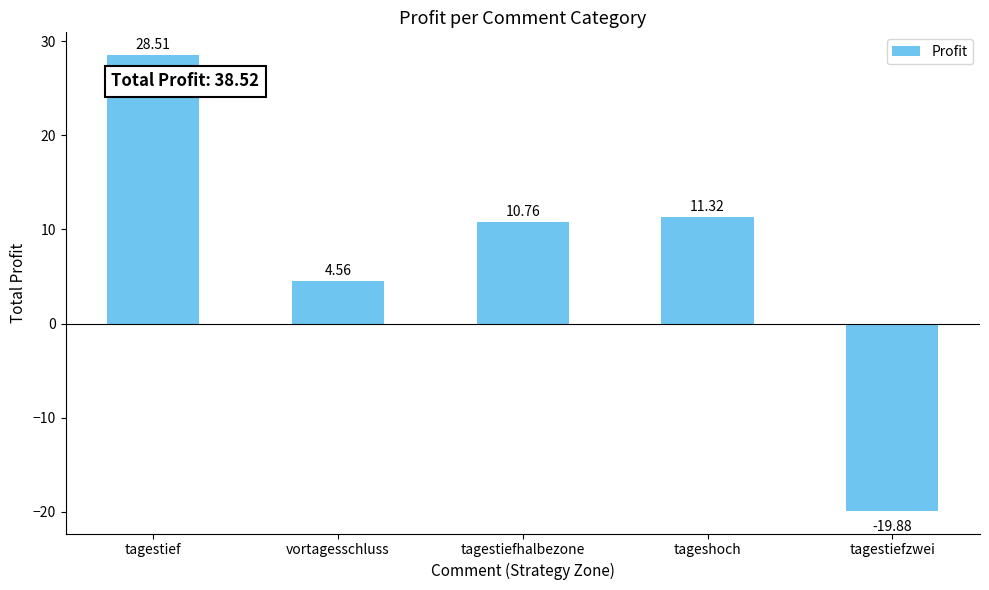

List the labels in order of value, largest first.

tagestief, tageshoch, tagestiefhalbezone, vortagesschluss, tagestiefzwei